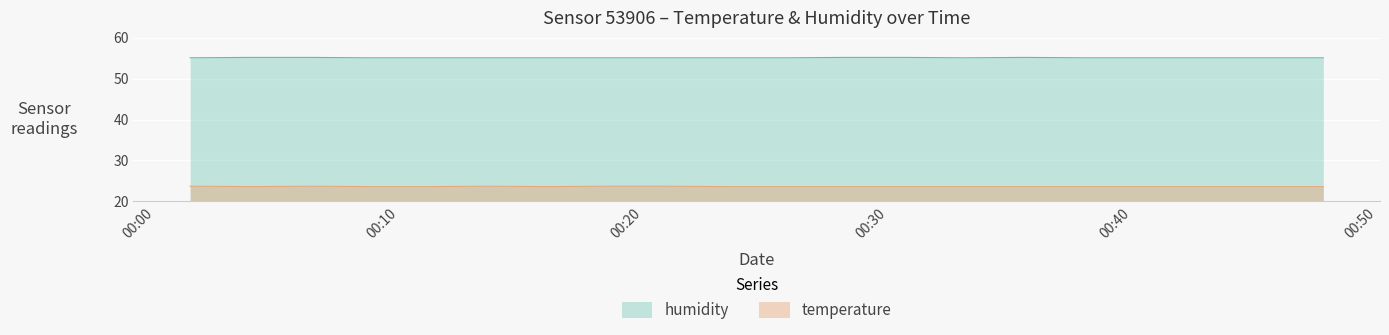

What is the label of the 4th point from the left?

2022-07-23T00:08:46